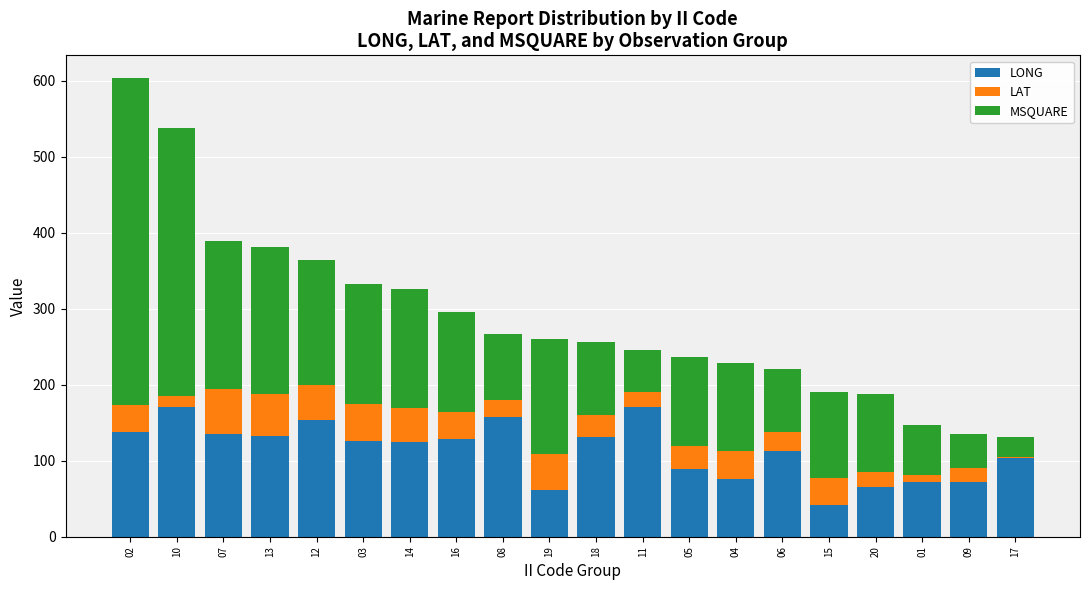

What is the maximum value for LONG?

171.2